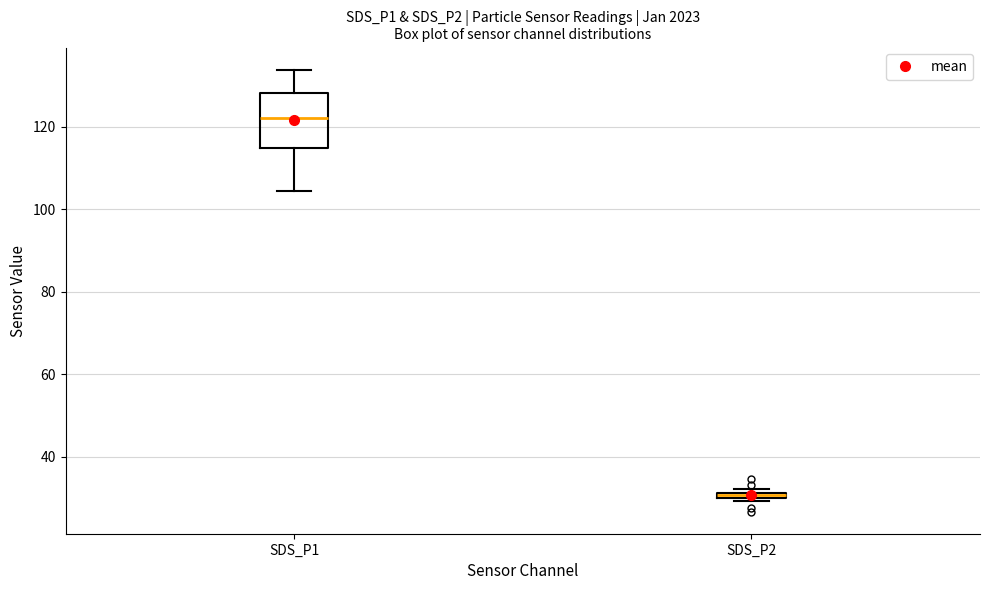

Where does the median line of the box for SDS_P1 sit on the y-axis? The values are not printed on the chart, so give them approximately, as read against the axis.

122